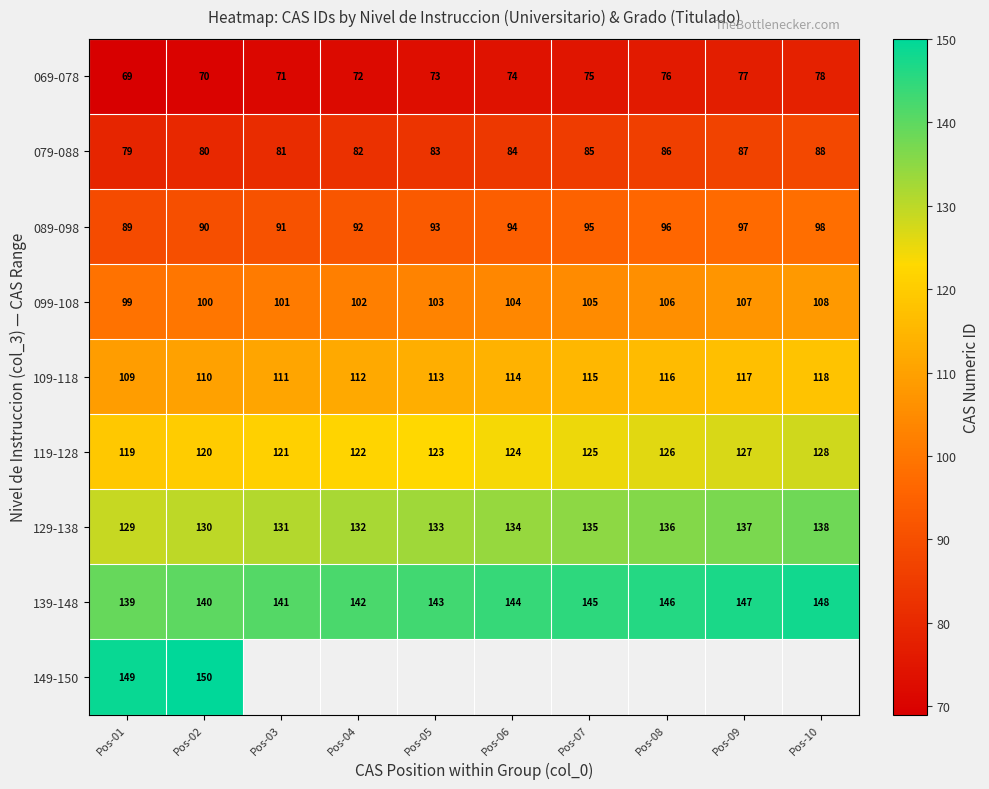

At which category is the sum across all series the highest?

Pos-02